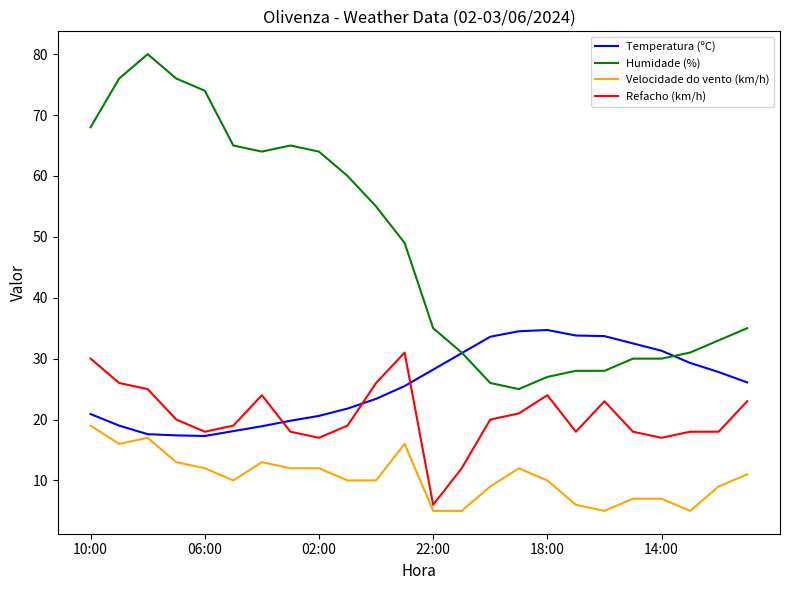

What is the maximum value for Velocidade do vento (km/h)?

19.0